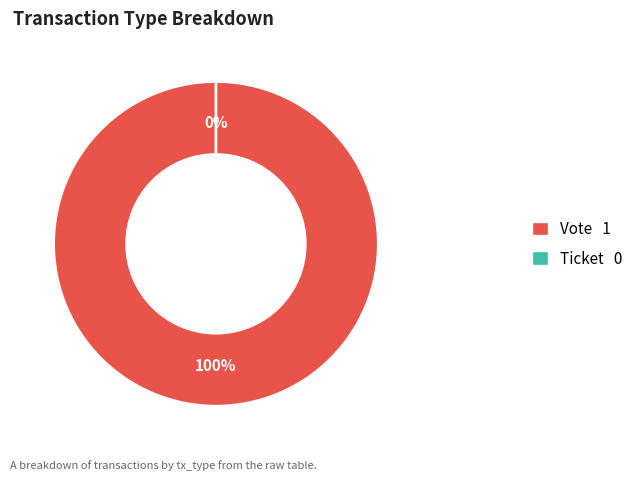

Which slice represents more than half of the pie?

Vote